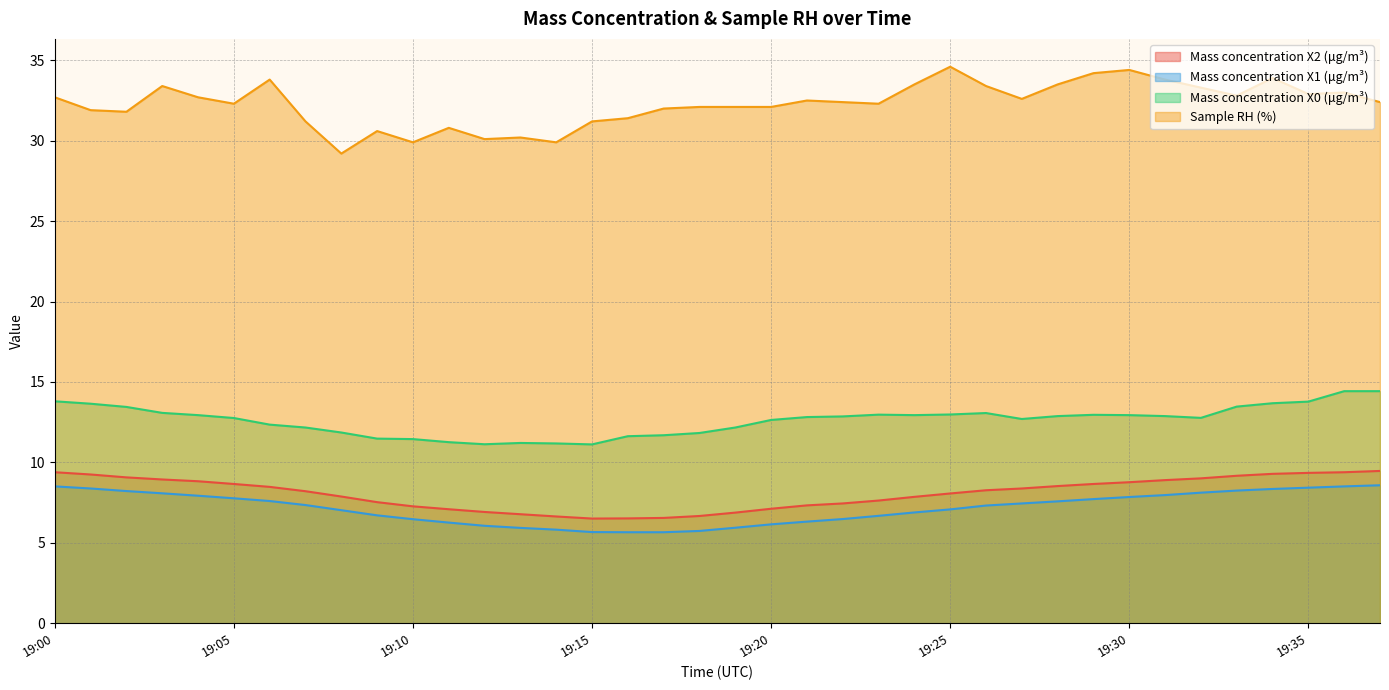

What is the value of the Sample RH (%) point at the 12th from the left?

30.8